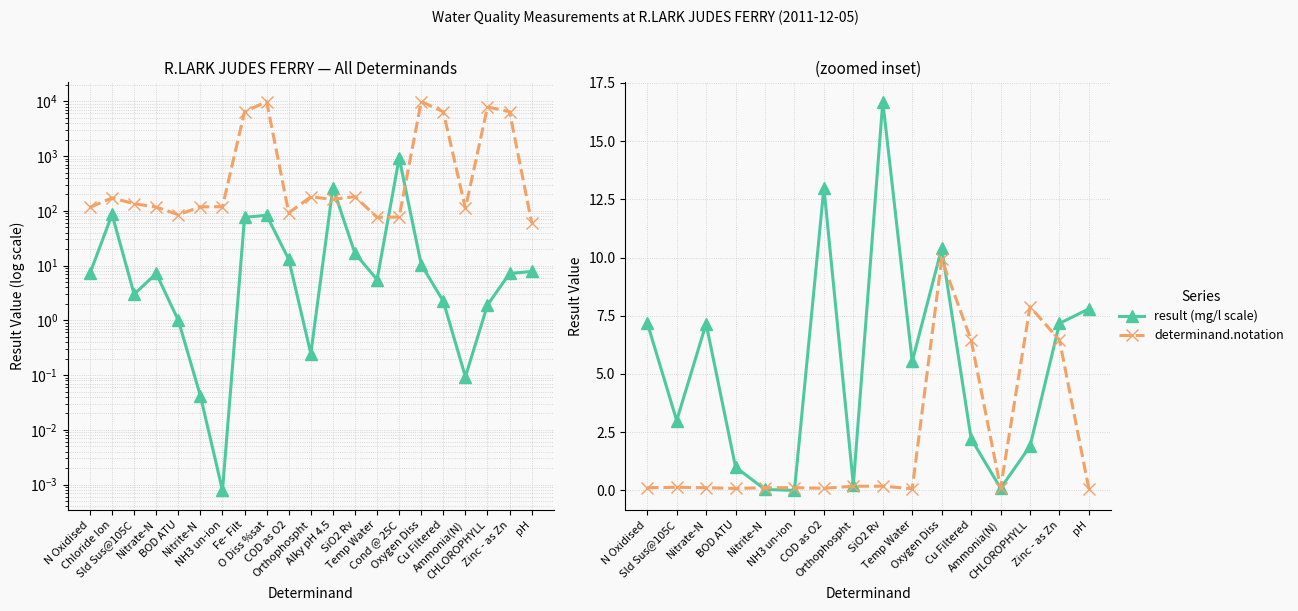

Rank the series by their average value, from highest to lowest.

determinand.notation, result (mg/l scale)